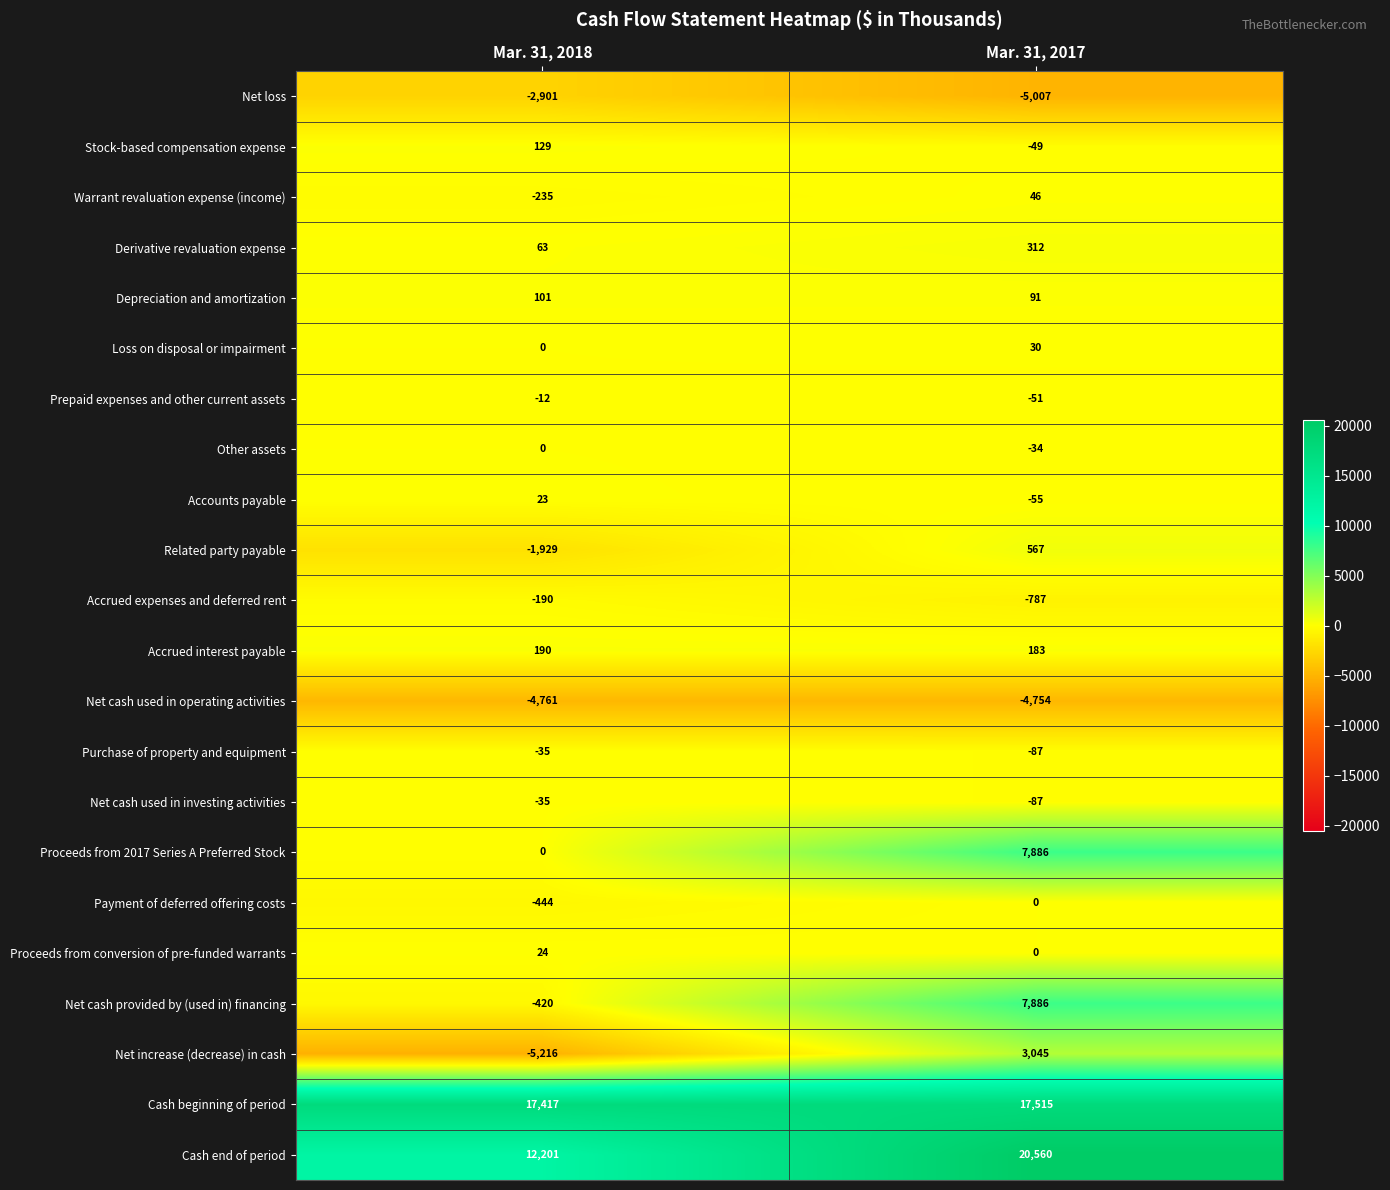

Rank the categories by Cash beginning of period value from lowest to highest.

Mar. 31, 2018, Mar. 31, 2017